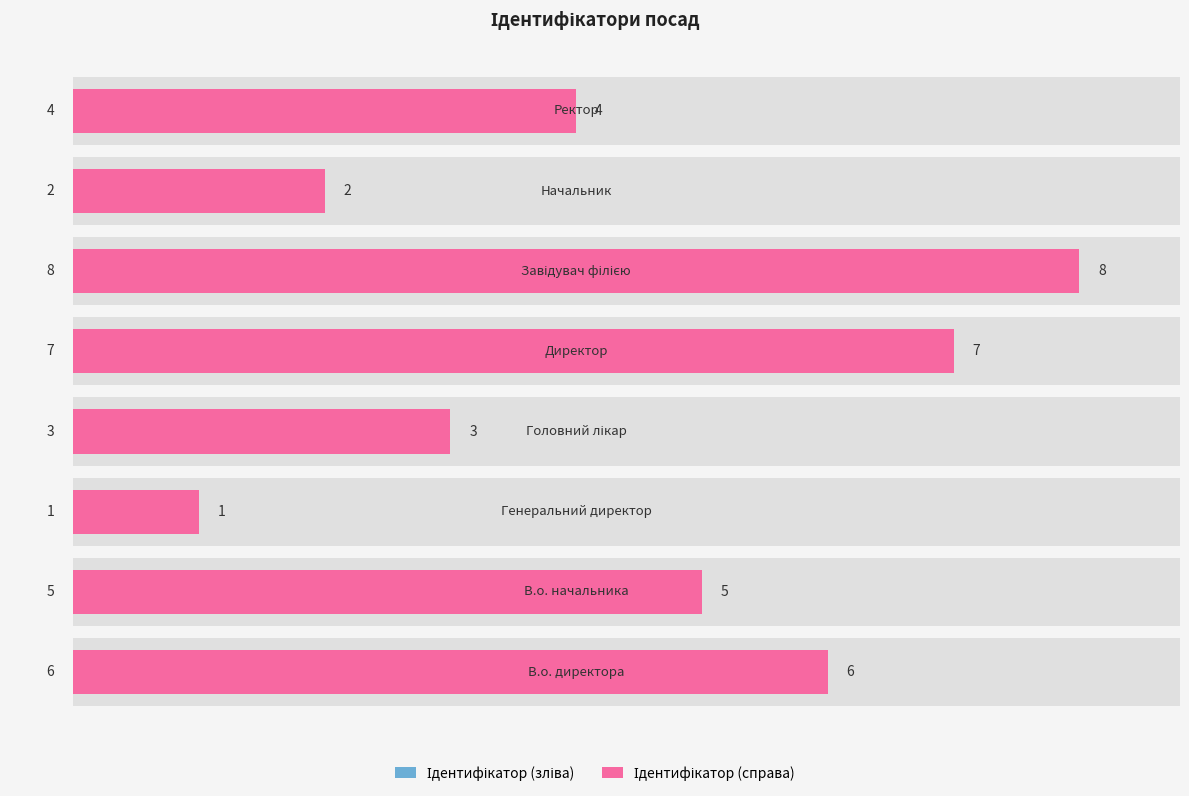

Which series has the largest range (max minus min)?

Ідентифікатор (зліва)